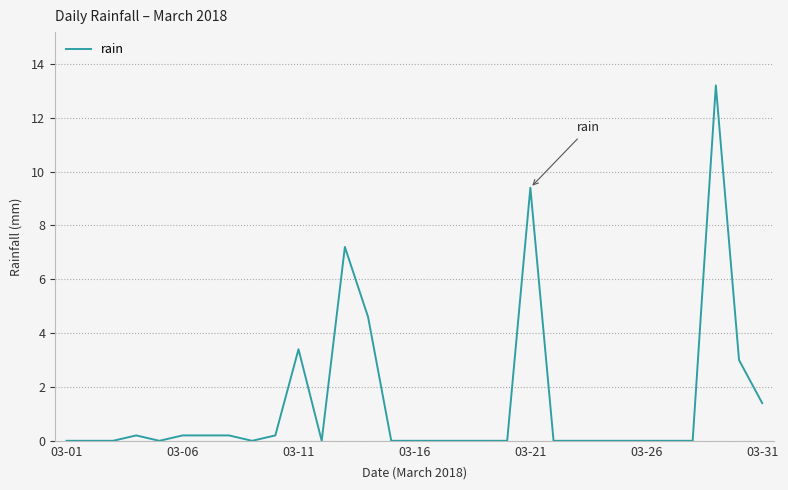

What is the maximum value shown in the chart?

13.2